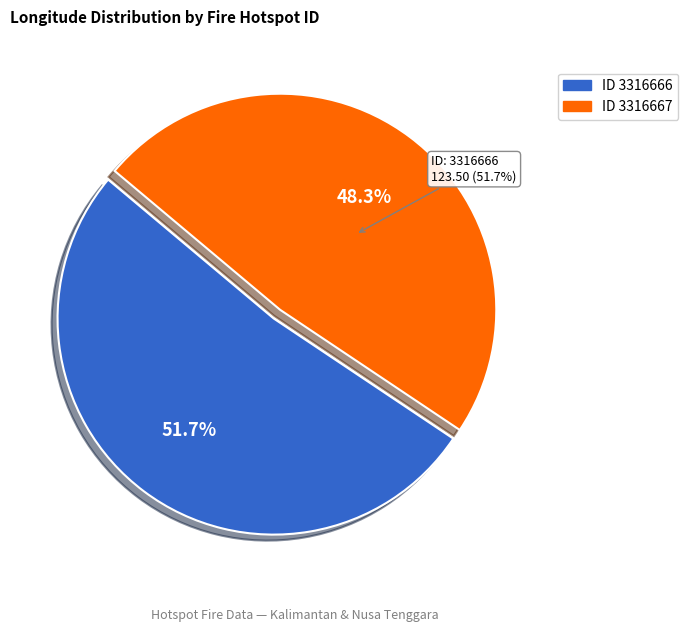

The 3316666 slice represents 42% of the pie. True or false?

False